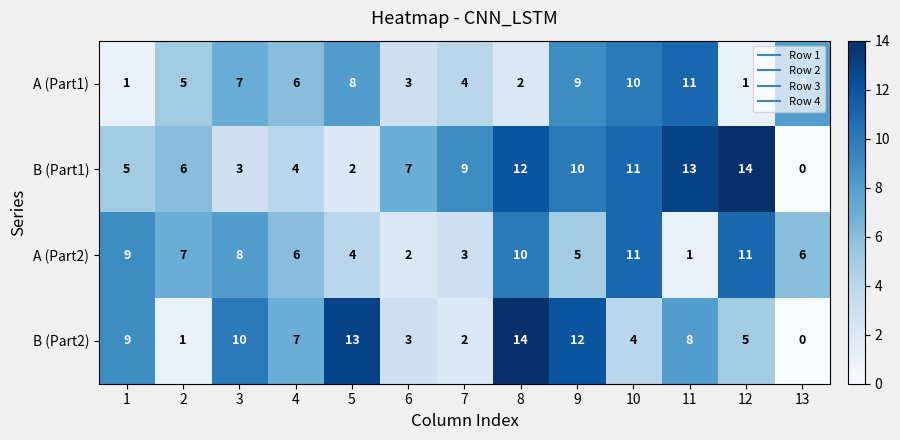

What is the maximum value shown in the chart?

14